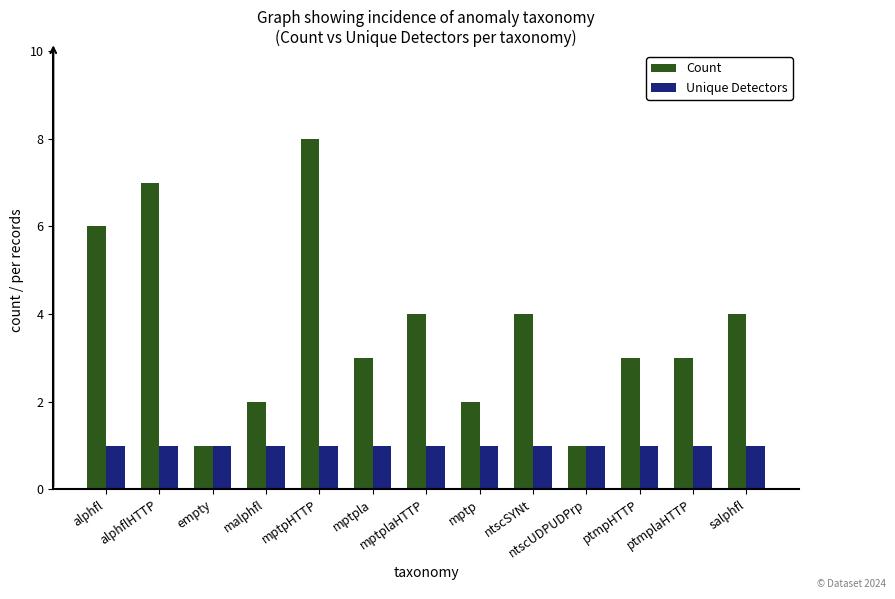

What is the approximate value of Unique Detectors at alphflHTTP?

1